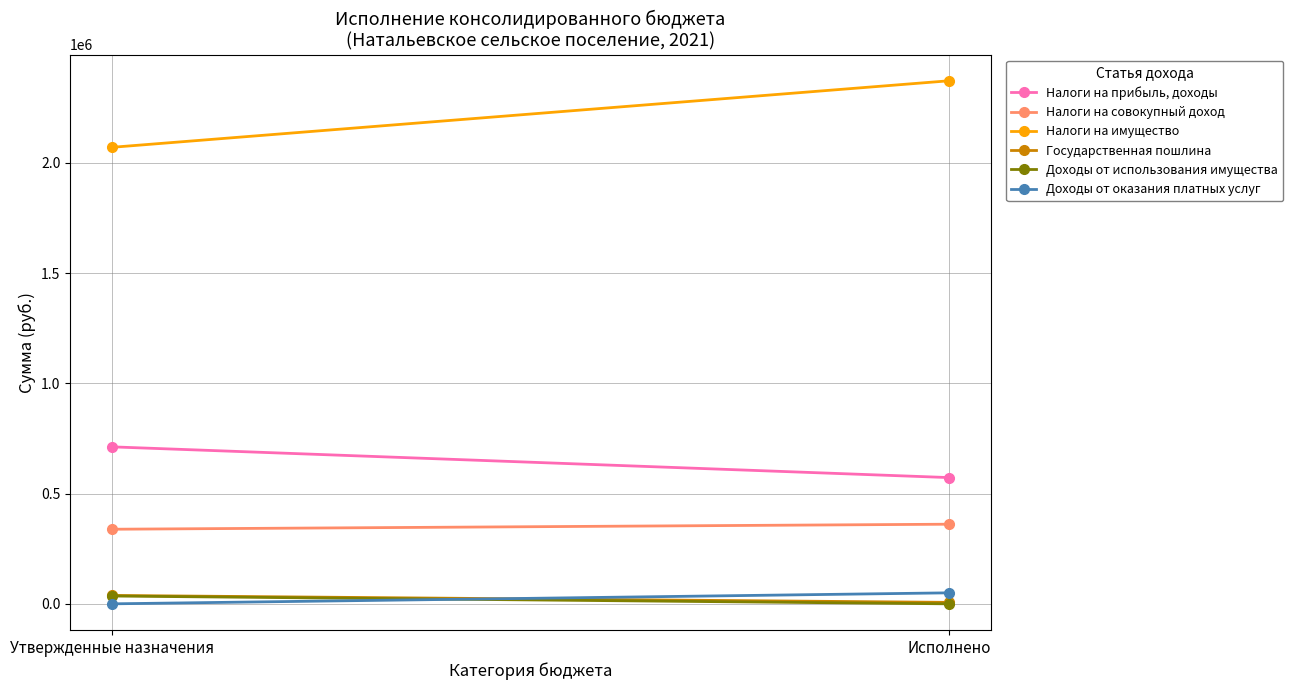

At how many categories does at least one series exceed 251456?

2